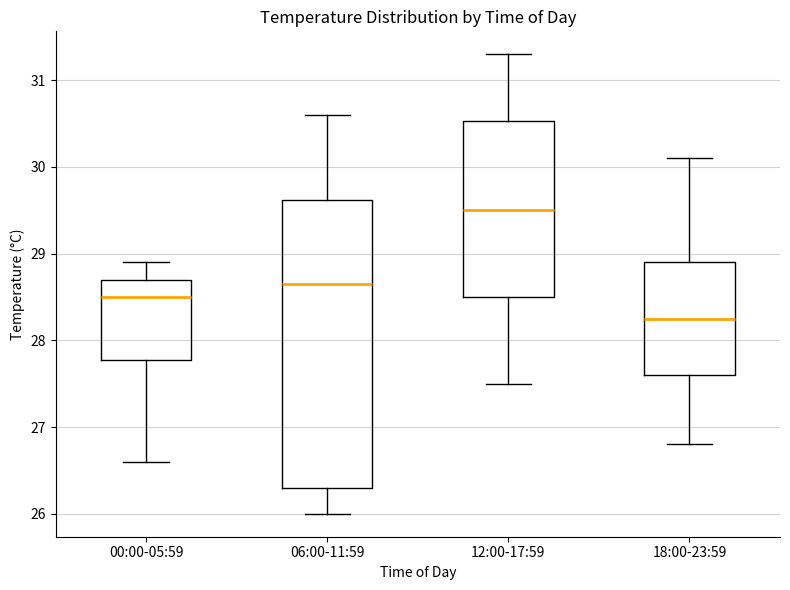

Which box is the tallest, from its lower edge to its upper edge?

06:00-11:59